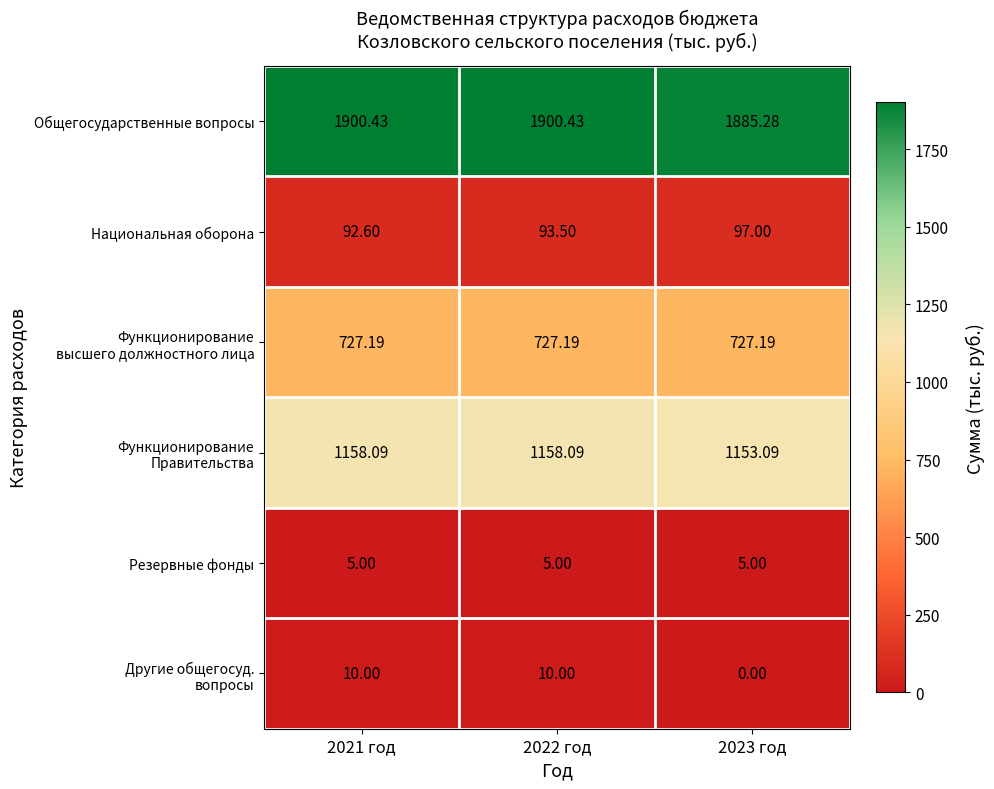

Between 2021 год and 2023 год, which series saw the biggest shift?

Общегосударственные вопросы